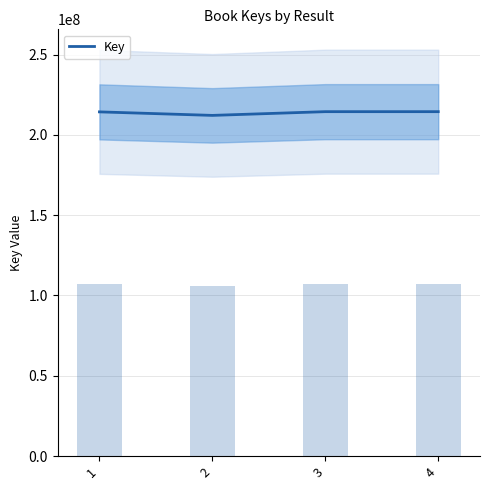

List the labels in order of value, largest first.

4, 3, 1, 2